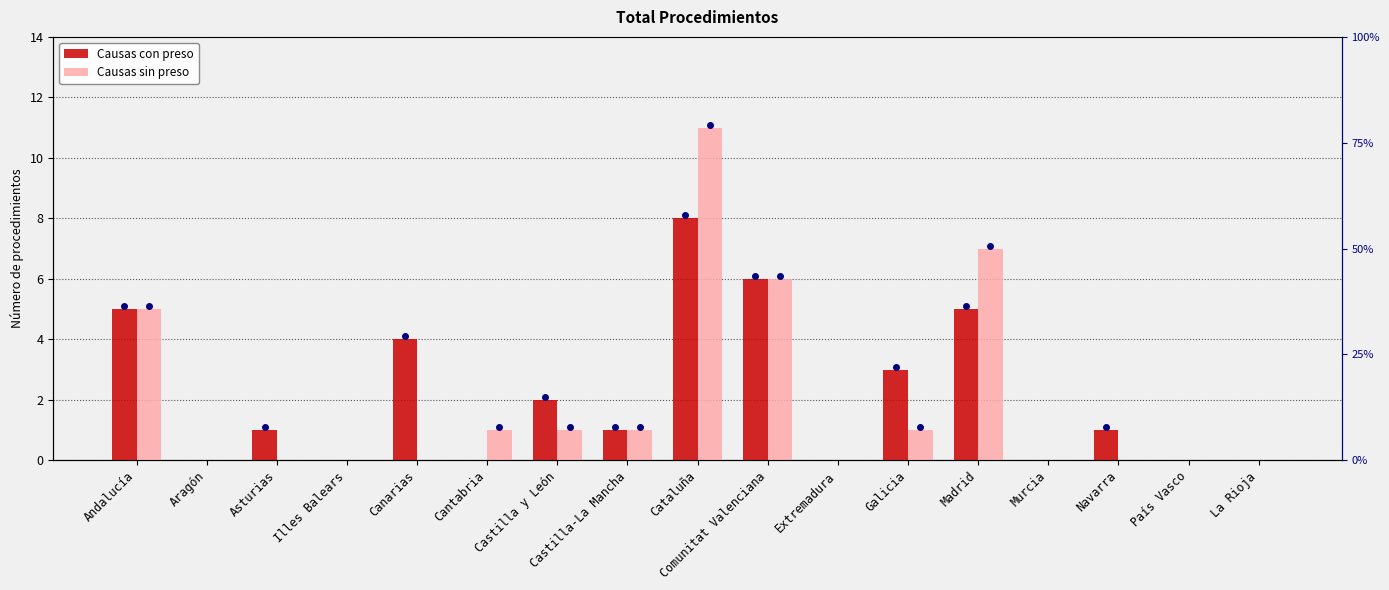

What is the difference between the Causas sin preso values at Canarias and Comunitat Valenciana?

6